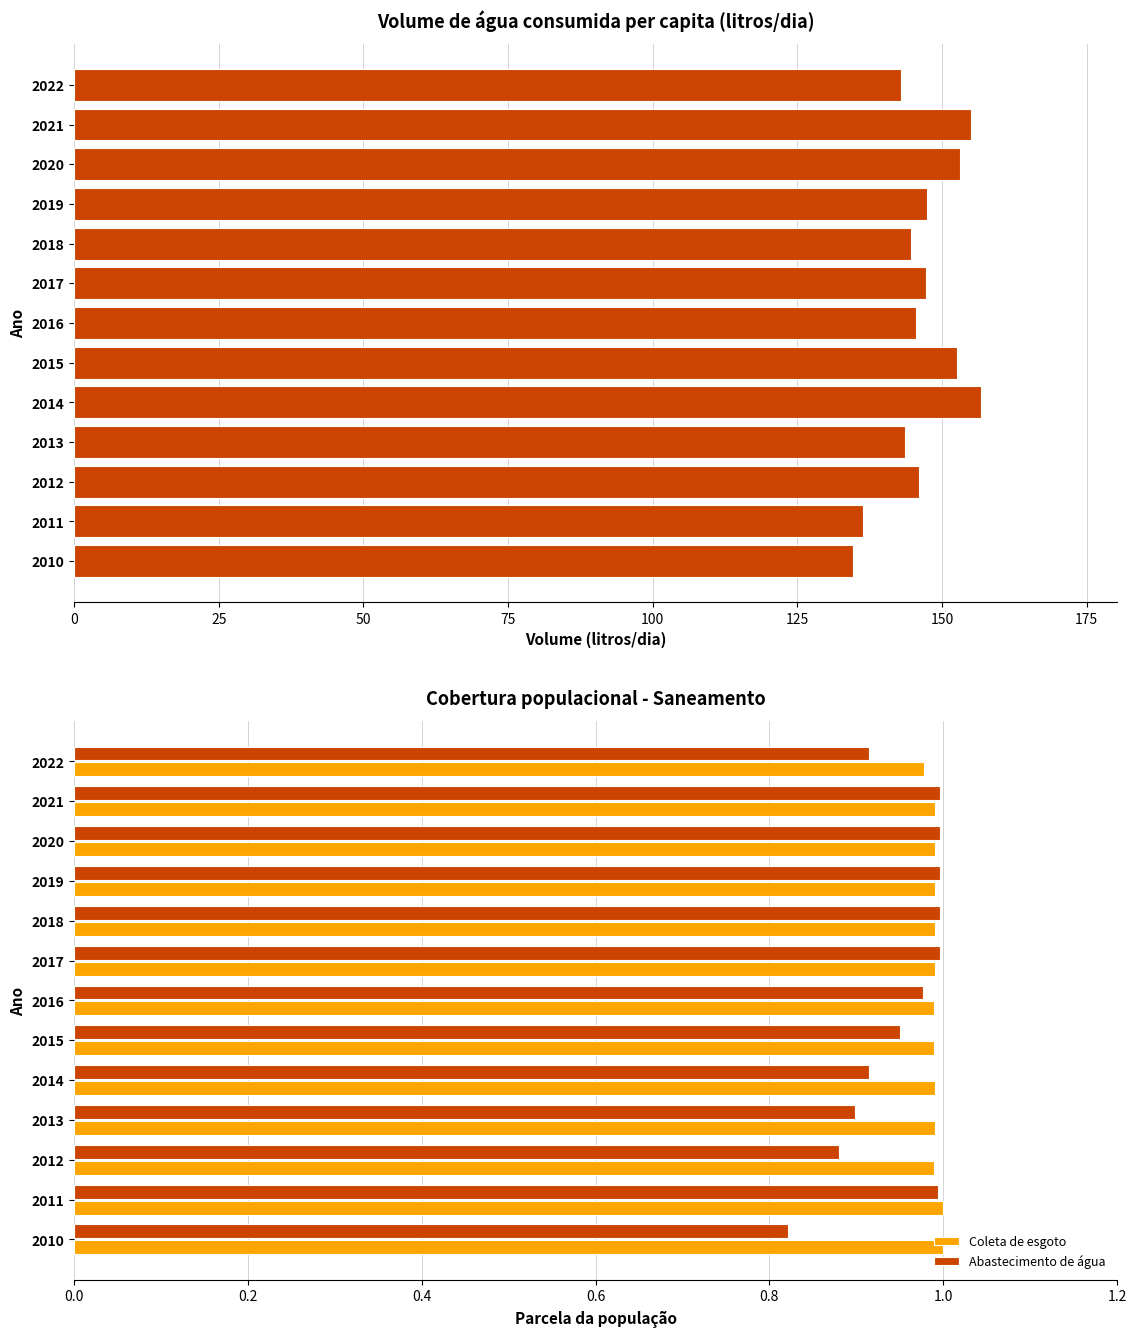

At which label is Coleta de esgoto closest to 0?

2022